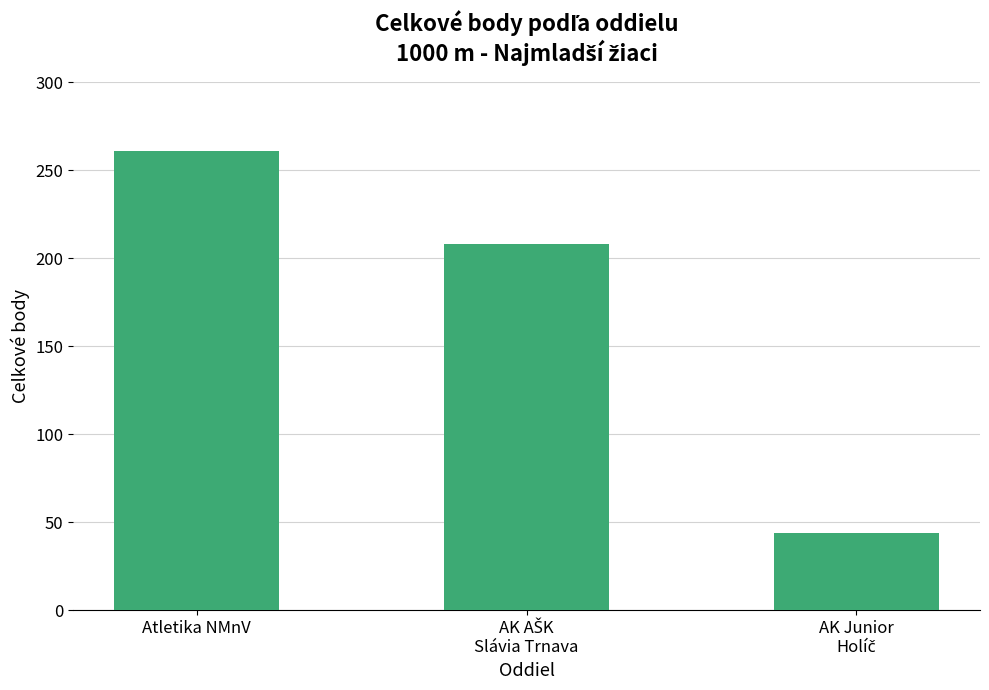

What is the value of the 1st bar from the left?

261